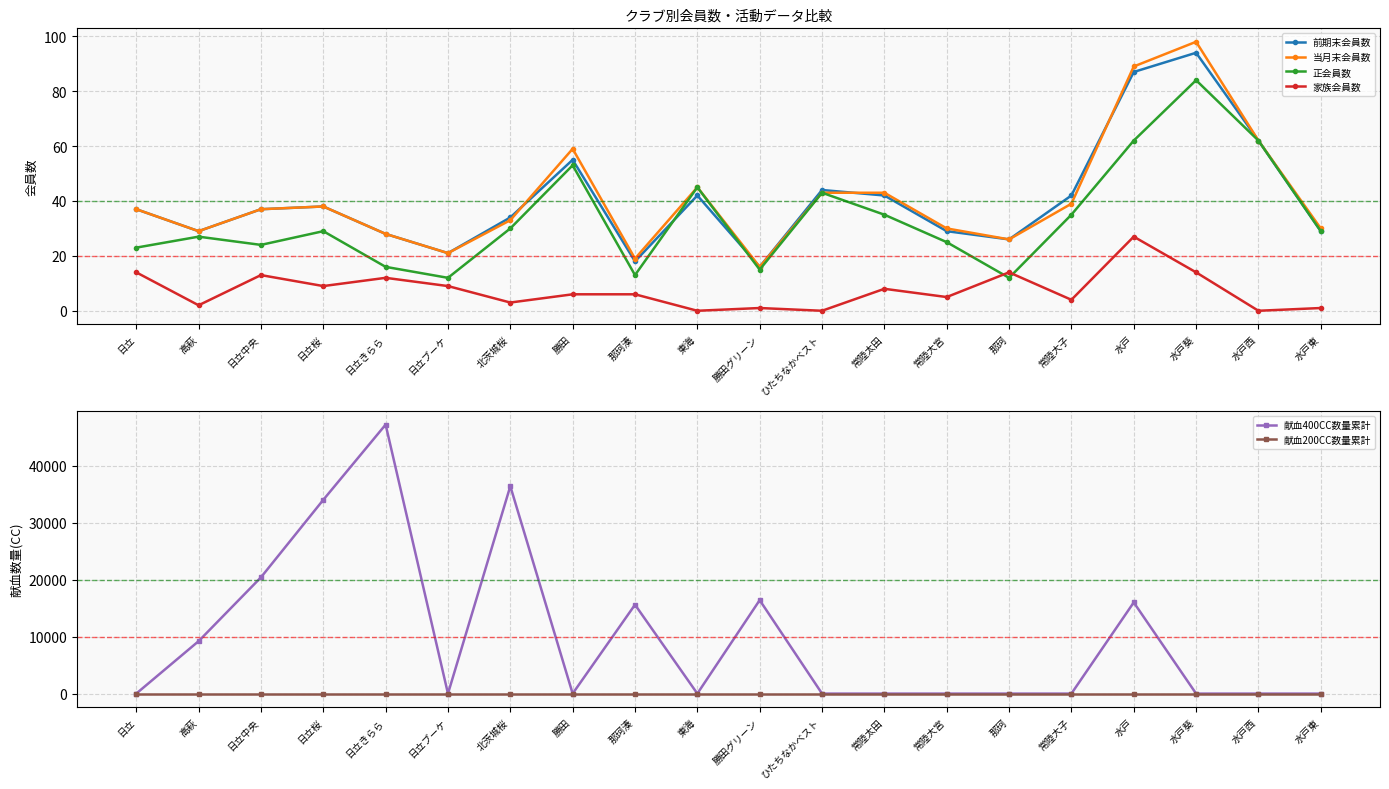

What is the value of the 正会員数 point at the 4th from the left?

29